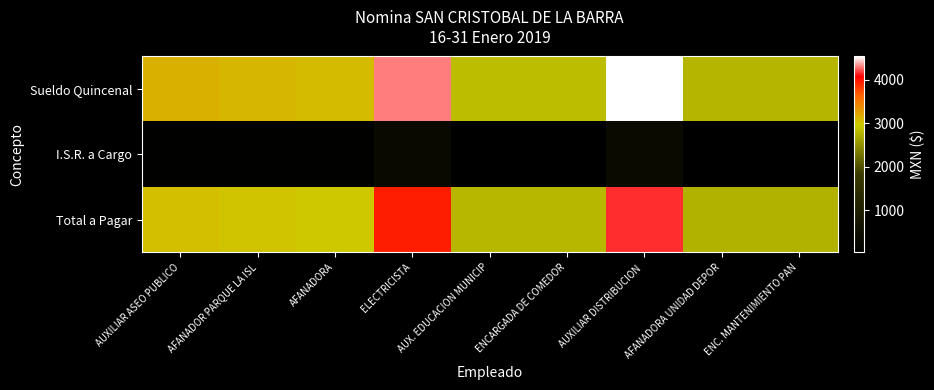

Which has a higher value, AFANADORA or ENCARGADA DE COMEDOR?

AFANADORA